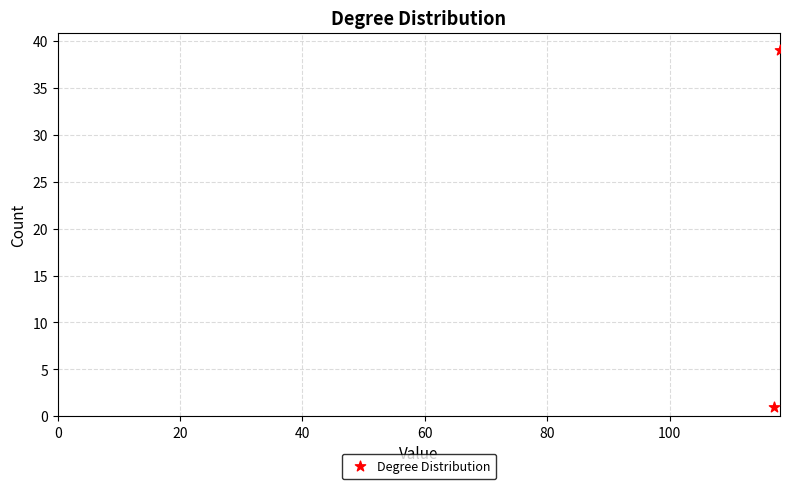

What is the average Y value?

20